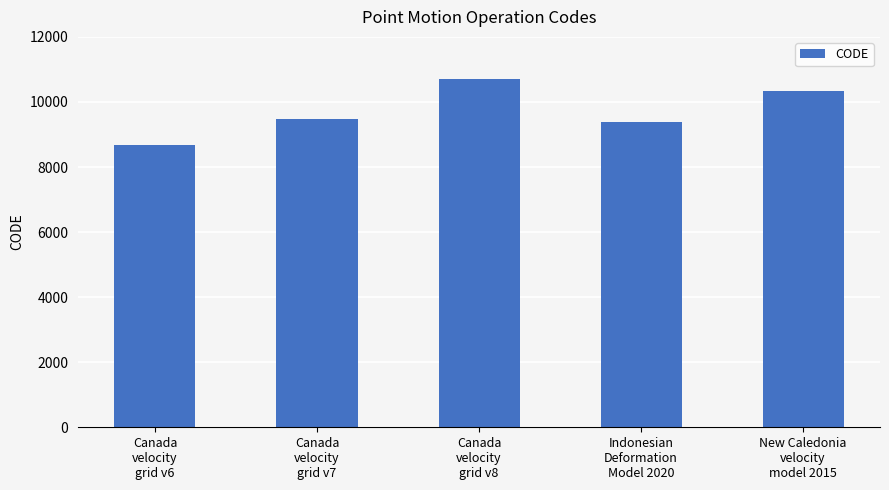

Where is the data nearest to the value 9691?

Canada
velocity
grid v7